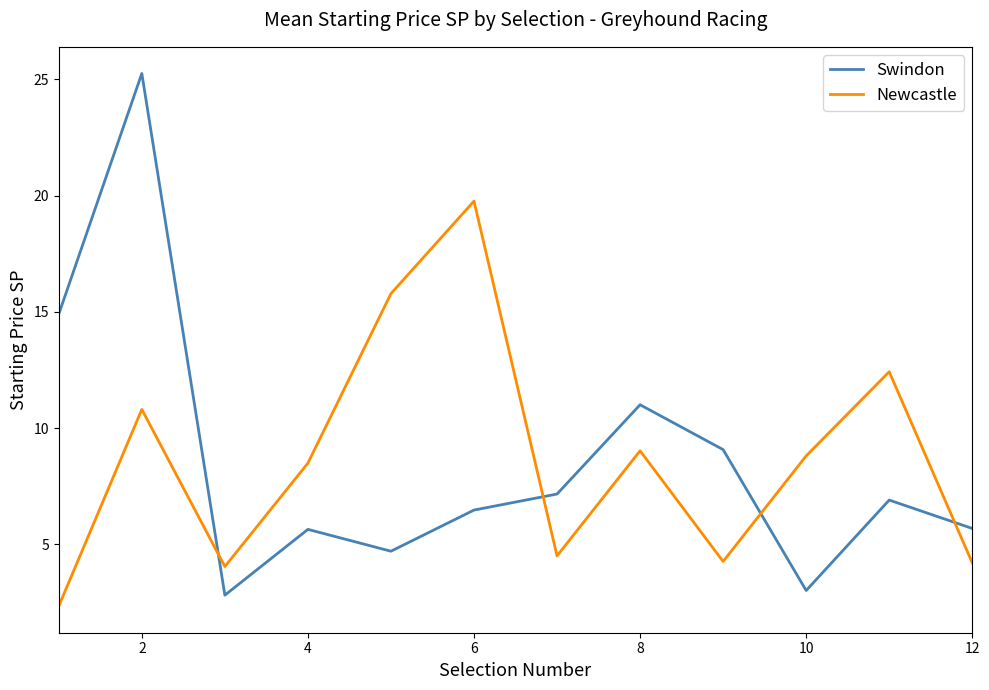

Which series has the widest spread of values?

Swindon